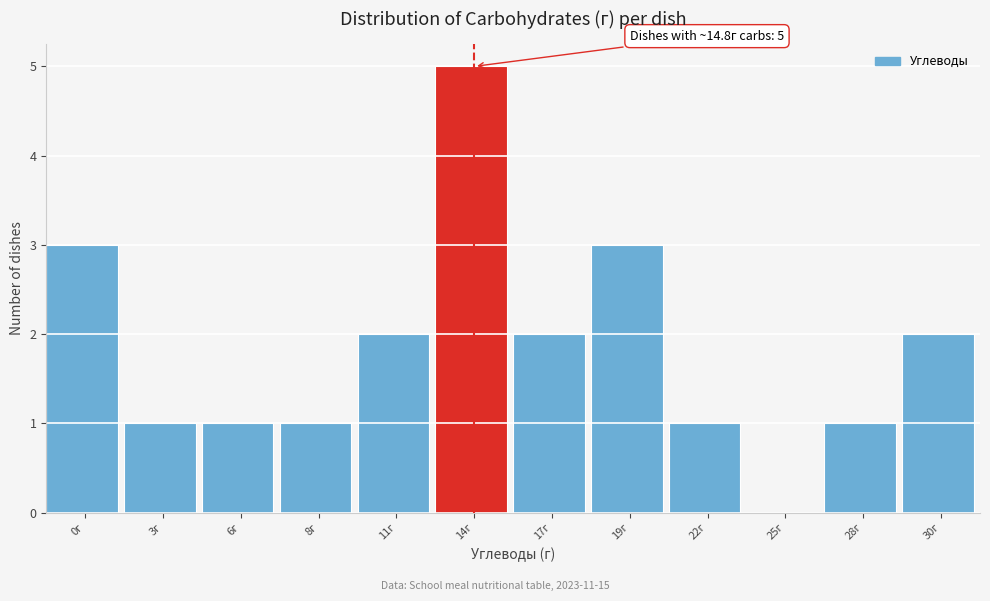

Reading left to right, list all the values displayed in this chart.

0г=3	3г=1	6г=1	8г=1	11г=2	14г=5	17г=2	19г=3	22г=1	25г=0	28г=1	30г=2